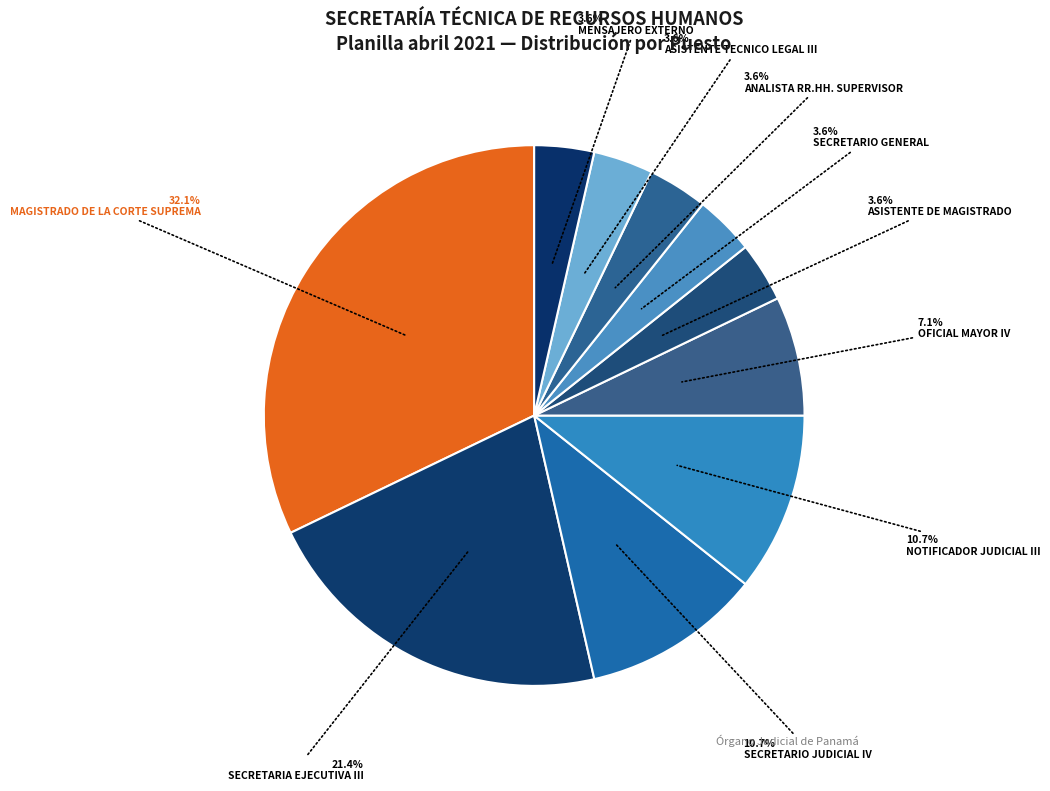

What percentage do SECRETARIA EJECUTIVA III and SECRETARIO JUDICIAL IV together represent?

32.1%